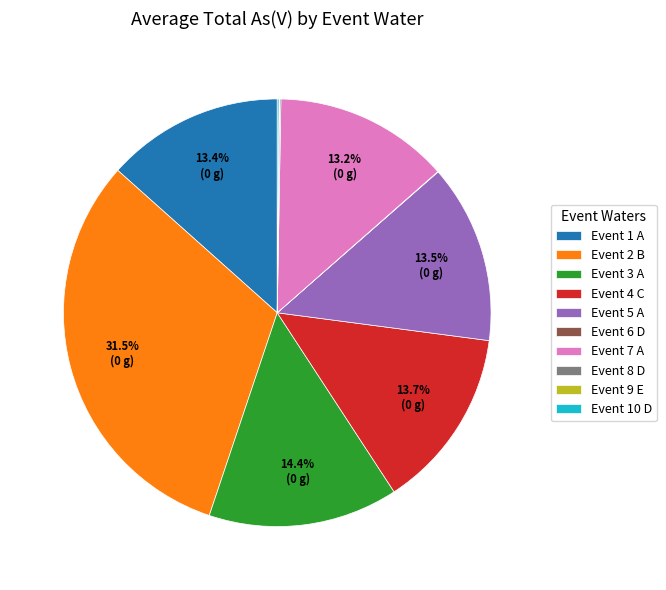

Combined, what portion of the pie is Event 2 B and Event 4 C?

45.2%